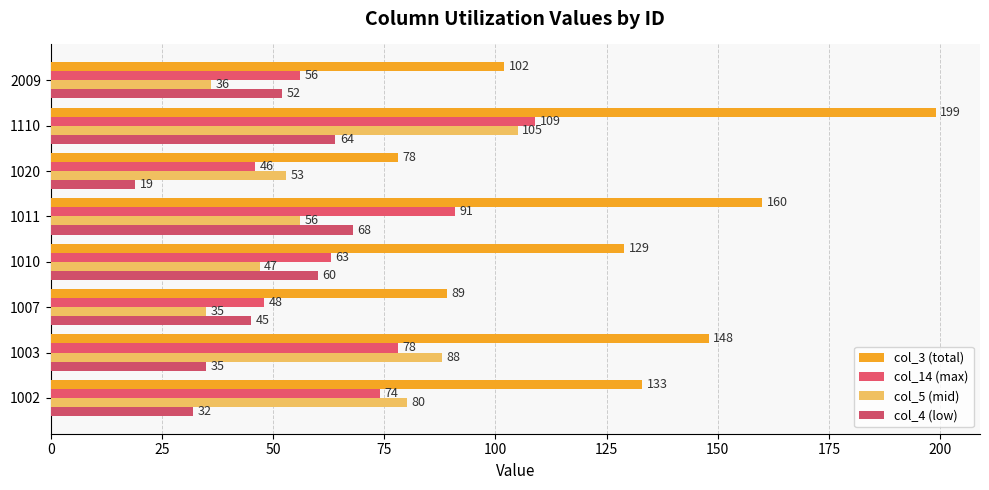

At which category is the sum across all series the highest?

1110